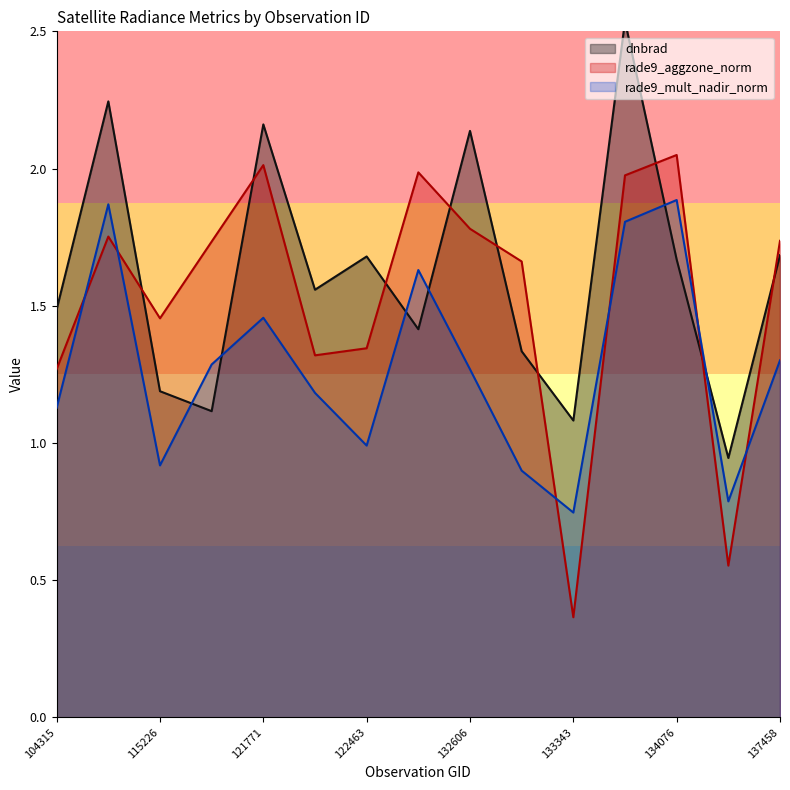

How many interior local valleys does the rade9_aggzone_norm series have?

4